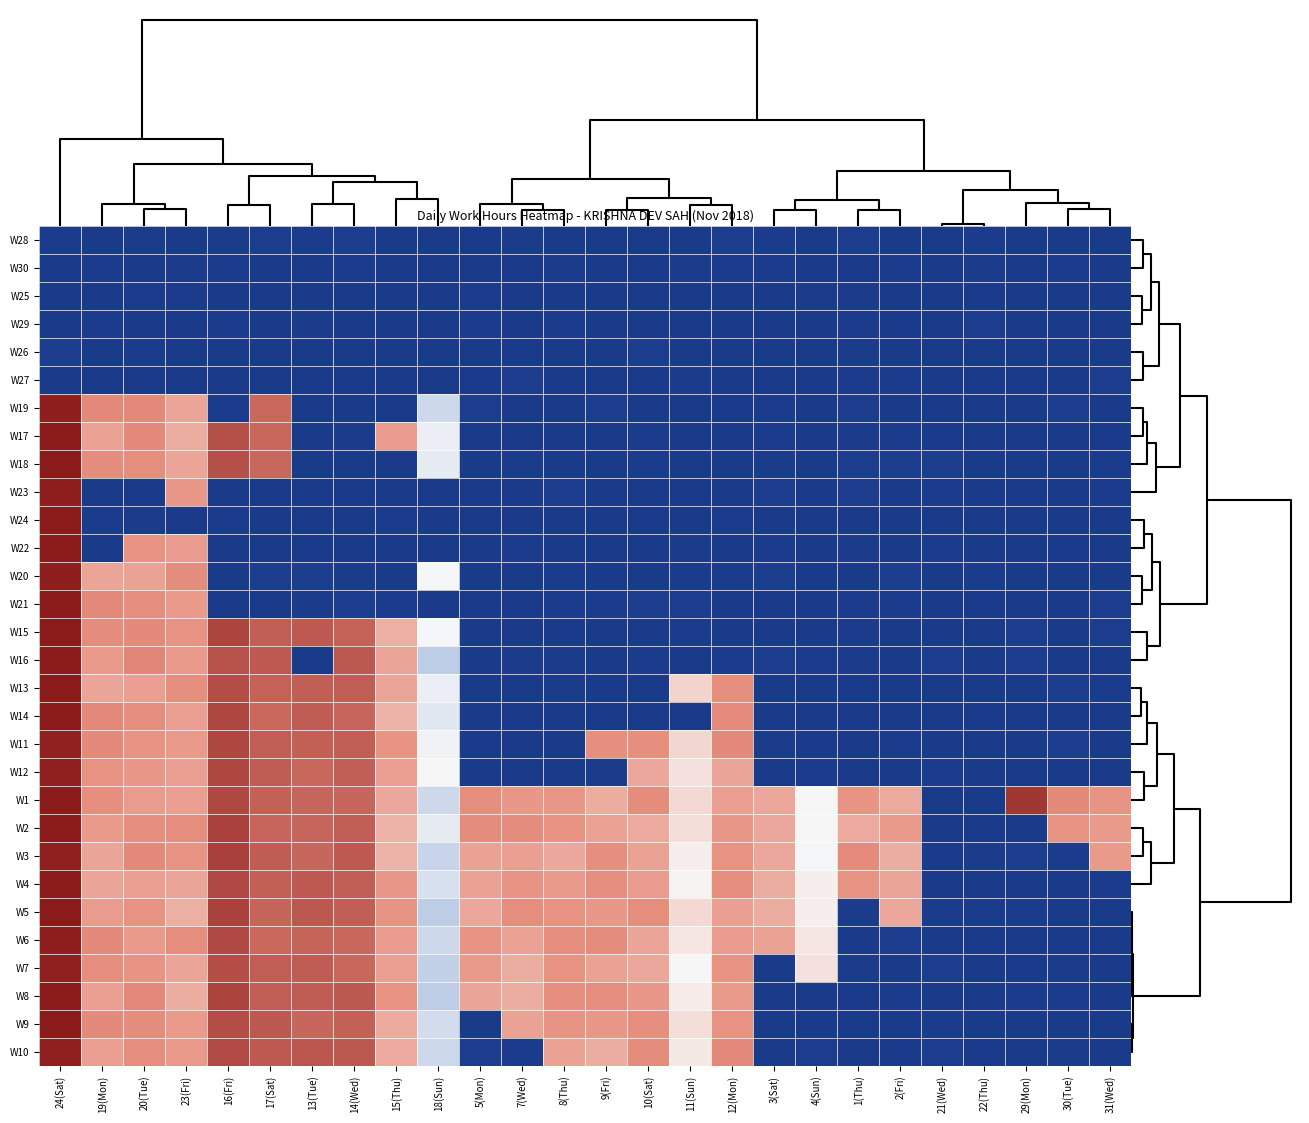

Reading left to right, transcribe all the data shown in this chart.

W28: 24(Sat)=0.3	19(Mon)=0.0	20(Tue)=0.2	23(Fri)=0.0	16(Fri)=0.2	17(Sat)=0.4	13(Tue)=0.3	14(Wed)=0.5	15(Thu)=0.0	18(Sun)=0.0	5(Mon)=0.2	7(Wed)=0.3	8(Thu)=0.1	9(Fri)=0.0	10(Sat)=0.0	11(Sun)=0.0	12(Mon)=0.4	3(Sat)=0.3	4(Sun)=0.0	1(Thu)=0.5	2(Fri)=0.0	21(Wed)=0.1	22(Thu)=0.3	29(Mon)=0.0	30(Tue)=0.0	31(Wed)=0.0
W30: 24(Sat)=0.1	19(Mon)=0.3	20(Tue)=0.0	23(Fri)=0.2	16(Fri)=0.3	17(Sat)=0.0	13(Tue)=0.0	14(Wed)=0.3	15(Thu)=0.0	18(Sun)=0.0	5(Mon)=0.0	7(Wed)=0.0	8(Thu)=0.2	9(Fri)=0.0	10(Sat)=0.1	11(Sun)=0.3	12(Mon)=0.4	3(Sat)=0.3	4(Sun)=0.0	1(Thu)=0.0	2(Fri)=0.4	21(Wed)=0.0	22(Thu)=0.2	29(Mon)=0.0	30(Tue)=0.3	31(Wed)=0.1
W25: 24(Sat)=0.0	19(Mon)=0.0	20(Tue)=0.4	23(Fri)=0.3	16(Fri)=0.0	17(Sat)=0.0	13(Tue)=0.0	14(Wed)=0.0	15(Thu)=0.0	18(Sun)=0.0	5(Mon)=0.4	7(Wed)=0.0	8(Thu)=0.0	9(Fri)=0.0	10(Sat)=0.0	11(Sun)=0.0	12(Mon)=0.0	3(Sat)=0.0	4(Sun)=0.2	1(Thu)=0.2	2(Fri)=0.0	21(Wed)=0.1	22(Thu)=0.2	29(Mon)=0.1	30(Tue)=0.0	31(Wed)=0.0
W29: 24(Sat)=0.0	19(Mon)=0.4	20(Tue)=0.1	23(Fri)=0.1	16(Fri)=0.4	17(Sat)=0.0	13(Tue)=0.2	14(Wed)=0.0	15(Thu)=0.0	18(Sun)=0.0	5(Mon)=0.4	7(Wed)=0.0	8(Thu)=0.3	9(Fri)=0.0	10(Sat)=0.0	11(Sun)=0.0	12(Mon)=0.0	3(Sat)=0.0	4(Sun)=0.0	1(Thu)=0.3	2(Fri)=0.2	21(Wed)=0.0	22(Thu)=0.4	29(Mon)=0.0	30(Tue)=0.0	31(Wed)=0.0
W26: 24(Sat)=0.5	19(Mon)=0.0	20(Tue)=0.4	23(Fri)=0.0	16(Fri)=0.0	17(Sat)=0.0	13(Tue)=0.0	14(Wed)=0.0	15(Thu)=0.0	18(Sun)=0.0	5(Mon)=0.0	7(Wed)=0.1	8(Thu)=0.1	9(Fri)=0.0	10(Sat)=0.5	11(Sun)=0.1	12(Mon)=0.0	3(Sat)=0.0	4(Sun)=0.0	1(Thu)=0.2	2(Fri)=0.0	21(Wed)=0.0	22(Thu)=0.0	29(Mon)=0.0	30(Tue)=0.0	31(Wed)=0.1
W27: 24(Sat)=0.0	19(Mon)=0.0	20(Tue)=0.1	23(Fri)=0.0	16(Fri)=0.0	17(Sat)=0.0	13(Tue)=0.0	14(Wed)=0.0	15(Thu)=0.0	18(Sun)=0.1	5(Mon)=0.2	7(Wed)=0.4	8(Thu)=0.1	9(Fri)=0.1	10(Sat)=0.0	11(Sun)=0.3	12(Mon)=0.0	3(Sat)=0.0	4(Sun)=0.0	1(Thu)=0.4	2(Fri)=0.3	21(Wed)=0.0	22(Thu)=0.0	29(Mon)=0.0	30(Tue)=0.0	31(Wed)=0.5
W19: 24(Sat)=17.9	19(Mon)=12.2	20(Tue)=12.2	23(Fri)=11.2	16(Fri)=0.4	17(Sat)=13.9	13(Tue)=0.0	14(Wed)=0.1	15(Thu)=0.1	18(Sun)=8.5	5(Mon)=0.5	7(Wed)=0.0	8(Thu)=0.1	9(Fri)=0.5	10(Sat)=0.0	11(Sun)=0.1	12(Mon)=0.2	3(Sat)=0.4	4(Sun)=0.0	1(Thu)=0.5	2(Fri)=0.0	21(Wed)=0.0	22(Thu)=0.1	29(Mon)=0.0	30(Tue)=0.5	31(Wed)=0.0
W17: 24(Sat)=18.2	19(Mon)=11.3	20(Tue)=12.1	23(Fri)=11.0	16(Fri)=15.2	17(Sat)=13.9	13(Tue)=0.0	14(Wed)=0.3	15(Thu)=11.5	18(Sun)=8.9	5(Mon)=0.0	7(Wed)=0.0	8(Thu)=0.0	9(Fri)=0.0	10(Sat)=0.4	11(Sun)=0.0	12(Mon)=0.0	3(Sat)=0.3	4(Sun)=0.0	1(Thu)=0.3	2(Fri)=0.3	21(Wed)=0.2	22(Thu)=0.0	29(Mon)=0.0	30(Tue)=0.0	31(Wed)=0.2
W18: 24(Sat)=18.2	19(Mon)=12.0	20(Tue)=11.9	23(Fri)=11.2	16(Fri)=15.2	17(Sat)=14.0	13(Tue)=0.0	14(Wed)=0.0	15(Thu)=0.0	18(Sun)=8.8	5(Mon)=0.0	7(Wed)=0.3	8(Thu)=0.1	9(Fri)=0.0	10(Sat)=0.4	11(Sun)=0.0	12(Mon)=0.0	3(Sat)=0.3	4(Sun)=0.0	1(Thu)=0.4	2(Fri)=0.5	21(Wed)=0.5	22(Thu)=0.0	29(Mon)=0.0	30(Tue)=0.0	31(Wed)=0.3
W23: 24(Sat)=17.9	19(Mon)=0.0	20(Tue)=0.0	23(Fri)=11.6	16(Fri)=0.0	17(Sat)=0.0	13(Tue)=0.0	14(Wed)=0.0	15(Thu)=0.0	18(Sun)=0.1	5(Mon)=0.0	7(Wed)=0.0	8(Thu)=0.5	9(Fri)=0.0	10(Sat)=0.0	11(Sun)=0.1	12(Mon)=0.0	3(Sat)=0.4	4(Sun)=0.0	1(Thu)=0.4	2(Fri)=0.0	21(Wed)=0.4	22(Thu)=0.0	29(Mon)=0.0	30(Tue)=0.1	31(Wed)=0.4
W24: 24(Sat)=18.2	19(Mon)=0.3	20(Tue)=0.2	23(Fri)=0.0	16(Fri)=0.4	17(Sat)=0.0	13(Tue)=0.1	14(Wed)=0.0	15(Thu)=0.4	18(Sun)=0.0	5(Mon)=0.0	7(Wed)=0.0	8(Thu)=0.0	9(Fri)=0.0	10(Sat)=0.2	11(Sun)=0.0	12(Mon)=0.3	3(Sat)=0.0	4(Sun)=0.0	1(Thu)=0.0	2(Fri)=0.0	21(Wed)=0.0	22(Thu)=0.0	29(Mon)=0.0	30(Tue)=0.0	31(Wed)=0.0
W22: 24(Sat)=18.2	19(Mon)=0.0	20(Tue)=11.8	23(Fri)=11.5	16(Fri)=0.0	17(Sat)=0.0	13(Tue)=0.2	14(Wed)=0.0	15(Thu)=0.0	18(Sun)=0.1	5(Mon)=0.1	7(Wed)=0.4	8(Thu)=0.0	9(Fri)=0.0	10(Sat)=0.0	11(Sun)=0.3	12(Mon)=0.1	3(Sat)=0.4	4(Sun)=0.1	1(Thu)=0.3	2(Fri)=0.0	21(Wed)=0.4	22(Thu)=0.0	29(Mon)=0.0	30(Tue)=0.2	31(Wed)=0.0
W20: 24(Sat)=17.8	19(Mon)=11.3	20(Tue)=11.3	23(Fri)=11.9	16(Fri)=0.0	17(Sat)=0.4	13(Tue)=0.4	14(Wed)=0.2	15(Thu)=0.1	18(Sun)=9.1	5(Mon)=0.0	7(Wed)=0.0	8(Thu)=0.3	9(Fri)=0.2	10(Sat)=0.0	11(Sun)=0.4	12(Mon)=0.3	3(Sat)=0.5	4(Sun)=0.2	1(Thu)=0.0	2(Fri)=0.5	21(Wed)=0.0	22(Thu)=0.3	29(Mon)=0.0	30(Tue)=0.0	31(Wed)=0.1
W21: 24(Sat)=18.0	19(Mon)=12.2	20(Tue)=11.9	23(Fri)=11.6	16(Fri)=0.0	17(Sat)=0.0	13(Tue)=0.3	14(Wed)=0.4	15(Thu)=0.3	18(Sun)=0.0	5(Mon)=0.0	7(Wed)=0.0	8(Thu)=0.4	9(Fri)=0.3	10(Sat)=0.5	11(Sun)=0.5	12(Mon)=0.1	3(Sat)=0.0	4(Sun)=0.0	1(Thu)=0.3	2(Fri)=0.3	21(Wed)=0.0	22(Thu)=0.2	29(Mon)=0.1	30(Tue)=0.0	31(Wed)=0.5
W15: 24(Sat)=18.2	19(Mon)=12.0	20(Tue)=12.1	23(Fri)=11.7	16(Fri)=15.8	17(Sat)=14.5	13(Tue)=14.7	14(Wed)=14.2	15(Thu)=11.0	18(Sun)=9.1	5(Mon)=0.0	7(Wed)=0.0	8(Thu)=0.2	9(Fri)=0.0	10(Sat)=0.0	11(Sun)=0.3	12(Mon)=0.0	3(Sat)=0.0	4(Sun)=0.0	1(Thu)=0.4	2(Fri)=0.0	21(Wed)=0.0	22(Thu)=0.0	29(Mon)=0.4	30(Tue)=0.0	31(Wed)=0.5
W16: 24(Sat)=18.1	19(Mon)=11.6	20(Tue)=12.3	23(Fri)=11.6	16(Fri)=15.1	17(Sat)=14.8	13(Tue)=0.0	14(Wed)=14.8	15(Thu)=11.2	18(Sun)=8.3	5(Mon)=0.0	7(Wed)=0.3	8(Thu)=0.3	9(Fri)=0.0	10(Sat)=0.4	11(Sun)=0.0	12(Mon)=0.3	3(Sat)=0.4	4(Sun)=0.4	1(Thu)=0.3	2(Fri)=0.0	21(Wed)=0.5	22(Thu)=0.1	29(Mon)=0.5	30(Tue)=0.0	31(Wed)=0.0
W13: 24(Sat)=18.2	19(Mon)=11.3	20(Tue)=11.4	23(Fri)=11.8	16(Fri)=15.4	17(Sat)=14.2	13(Tue)=14.5	14(Wed)=14.5	15(Thu)=11.3	18(Sun)=8.9	5(Mon)=0.0	7(Wed)=0.0	8(Thu)=0.2	9(Fri)=0.2	10(Sat)=0.0	11(Sun)=10.0	12(Mon)=11.9	3(Sat)=0.0	4(Sun)=0.0	1(Thu)=0.2	2(Fri)=0.0	21(Wed)=0.0	22(Thu)=0.0	29(Mon)=0.0	30(Tue)=0.5	31(Wed)=0.3
W14: 24(Sat)=18.2	19(Mon)=12.2	20(Tue)=11.9	23(Fri)=11.4	16(Fri)=15.8	17(Sat)=13.9	13(Tue)=14.6	14(Wed)=14.1	15(Thu)=10.9	18(Sun)=8.8	5(Mon)=0.1	7(Wed)=0.1	8(Thu)=0.0	9(Fri)=0.0	10(Sat)=0.1	11(Sun)=0.0	12(Mon)=12.0	3(Sat)=0.0	4(Sun)=0.0	1(Thu)=0.0	2(Fri)=0.0	21(Wed)=0.0	22(Thu)=0.1	29(Mon)=0.0	30(Tue)=0.0	31(Wed)=0.0
W11: 24(Sat)=17.7	19(Mon)=12.1	20(Tue)=11.7	23(Fri)=11.5	16(Fri)=15.8	17(Sat)=14.6	13(Tue)=14.4	14(Wed)=14.4	15(Thu)=11.7	18(Sun)=9.0	5(Mon)=0.2	7(Wed)=0.0	8(Thu)=0.0	9(Fri)=11.8	10(Sat)=11.8	11(Sun)=10.0	12(Mon)=12.1	3(Sat)=0.2	4(Sun)=0.2	1(Thu)=0.0	2(Fri)=0.4	21(Wed)=0.0	22(Thu)=0.0	29(Mon)=0.1	30(Tue)=0.5	31(Wed)=0.0
W12: 24(Sat)=17.8	19(Mon)=11.8	20(Tue)=11.6	23(Fri)=11.4	16(Fri)=15.8	17(Sat)=14.6	13(Tue)=14.0	14(Wed)=14.5	15(Thu)=11.4	18(Sun)=9.2	5(Mon)=0.0	7(Wed)=0.0	8(Thu)=0.0	9(Fri)=0.3	10(Sat)=11.2	11(Sun)=9.7	12(Mon)=11.3	3(Sat)=0.0	4(Sun)=0.3	1(Thu)=0.1	2(Fri)=0.0	21(Wed)=0.3	22(Thu)=0.0	29(Mon)=0.0	30(Tue)=0.0	31(Wed)=0.0
W1: 24(Sat)=18.2	19(Mon)=11.9	20(Tue)=11.5	23(Fri)=11.4	16(Fri)=15.6	17(Sat)=14.3	13(Tue)=14.1	14(Wed)=14.1	15(Thu)=11.2	18(Sun)=8.5	5(Mon)=11.9	7(Wed)=11.6	8(Thu)=11.6	9(Fri)=11.0	10(Sat)=12.0	11(Sun)=9.9	12(Mon)=11.4	3(Sat)=11.2	4(Sun)=9.1	1(Thu)=11.7	2(Fri)=11.1	21(Wed)=0.0	22(Thu)=0.0	29(Mon)=16.6	30(Tue)=12.1	31(Wed)=11.7
W2: 24(Sat)=18.2	19(Mon)=11.6	20(Tue)=11.8	23(Fri)=11.9	16(Fri)=16.0	17(Sat)=14.1	13(Tue)=14.0	14(Wed)=14.4	15(Thu)=10.9	18(Sun)=8.9	5(Mon)=12.0	7(Wed)=12.0	8(Thu)=11.7	9(Fri)=11.3	10(Sat)=11.1	11(Sun)=9.8	12(Mon)=11.6	3(Sat)=11.2	4(Sun)=9.1	1(Thu)=11.1	2(Fri)=11.5	21(Wed)=0.0	22(Thu)=0.0	29(Mon)=0.0	30(Tue)=11.7	31(Wed)=11.6
W3: 24(Sat)=17.8	19(Mon)=11.2	20(Tue)=12.1	23(Fri)=11.7	16(Fri)=16.1	17(Sat)=14.6	13(Tue)=14.1	14(Wed)=14.7	15(Thu)=10.9	18(Sun)=8.4	5(Mon)=11.3	7(Wed)=11.4	8(Thu)=11.2	9(Fri)=11.8	10(Sat)=11.4	11(Sun)=9.4	12(Mon)=11.7	3(Sat)=11.2	4(Sun)=9.1	1(Thu)=12.0	2(Fri)=11.0	21(Wed)=0.2	22(Thu)=0.2	29(Mon)=0.4	30(Tue)=0.4	31(Wed)=11.6
W4: 24(Sat)=18.2	19(Mon)=11.3	20(Tue)=11.4	23(Fri)=11.3	16(Fri)=15.6	17(Sat)=14.4	13(Tue)=14.7	14(Wed)=14.5	15(Thu)=11.6	18(Sun)=8.6	5(Mon)=11.3	7(Wed)=11.7	8(Thu)=11.6	9(Fri)=11.9	10(Sat)=11.5	11(Sun)=9.2	12(Mon)=11.9	3(Sat)=11.1	4(Sun)=9.4	1(Thu)=11.7	2(Fri)=11.3	21(Wed)=0.0	22(Thu)=0.1	29(Mon)=0.0	30(Tue)=0.0	31(Wed)=0.4
W5: 24(Sat)=18.2	19(Mon)=11.5	20(Tue)=11.7	23(Fri)=11.0	16(Fri)=16.0	17(Sat)=14.2	13(Tue)=14.8	14(Wed)=14.5	15(Thu)=11.7	18(Sun)=8.3	5(Mon)=11.2	7(Wed)=11.9	8(Thu)=11.7	9(Fri)=11.6	10(Sat)=11.9	11(Sun)=9.9	12(Mon)=11.4	3(Sat)=11.1	4(Sun)=9.3	1(Thu)=0.3	2(Fri)=11.2	21(Wed)=0.3	22(Thu)=0.4	29(Mon)=0.4	30(Tue)=0.0	31(Wed)=0.0
W6: 24(Sat)=17.9	19(Mon)=12.1	20(Tue)=11.6	23(Fri)=11.9	16(Fri)=15.6	17(Sat)=13.9	13(Tue)=14.2	14(Wed)=14.0	15(Thu)=11.5	18(Sun)=8.5	5(Mon)=11.7	7(Wed)=11.4	8(Thu)=11.9	9(Fri)=12.0	10(Sat)=11.3	11(Sun)=9.6	12(Mon)=11.5	3(Sat)=11.3	4(Sun)=9.6	1(Thu)=0.0	2(Fri)=0.4	21(Wed)=0.0	22(Thu)=0.0	29(Mon)=0.0	30(Tue)=0.0	31(Wed)=0.0
W7: 24(Sat)=17.8	19(Mon)=11.9	20(Tue)=11.7	23(Fri)=11.3	16(Fri)=15.3	17(Sat)=14.5	13(Tue)=14.6	14(Wed)=13.9	15(Thu)=11.4	18(Sun)=8.4	5(Mon)=11.6	7(Wed)=11.1	8(Thu)=11.8	9(Fri)=11.3	10(Sat)=11.2	11(Sun)=9.1	12(Mon)=11.8	3(Sat)=0.1	4(Sun)=9.7	1(Thu)=0.2	2(Fri)=0.0	21(Wed)=0.4	22(Thu)=0.0	29(Mon)=0.2	30(Tue)=0.3	31(Wed)=0.0
W8: 24(Sat)=18.2	19(Mon)=11.4	20(Tue)=12.2	23(Fri)=11.1	16(Fri)=15.9	17(Sat)=14.5	13(Tue)=14.6	14(Wed)=14.8	15(Thu)=11.7	18(Sun)=8.3	5(Mon)=11.3	7(Wed)=11.1	8(Thu)=11.8	9(Fri)=11.9	10(Sat)=11.6	11(Sun)=9.4	12(Mon)=11.5	3(Sat)=0.1	4(Sun)=0.0	1(Thu)=0.2	2(Fri)=0.3	21(Wed)=0.1	22(Thu)=0.0	29(Mon)=0.4	30(Tue)=0.4	31(Wed)=0.0
W9: 24(Sat)=18.2	19(Mon)=12.1	20(Tue)=12.0	23(Fri)=11.5	16(Fri)=15.4	17(Sat)=14.8	13(Tue)=14.0	14(Wed)=14.3	15(Thu)=11.1	18(Sun)=8.6	5(Mon)=0.0	7(Wed)=11.3	8(Thu)=11.7	9(Fri)=11.6	10(Sat)=11.9	11(Sun)=9.7	12(Mon)=11.8	3(Sat)=0.0	4(Sun)=0.2	1(Thu)=0.2	2(Fri)=0.2	21(Wed)=0.3	22(Thu)=0.0	29(Mon)=0.0	30(Tue)=0.0	31(Wed)=0.0
W10: 24(Sat)=17.8	19(Mon)=11.4	20(Tue)=11.9	23(Fri)=11.5	16(Fri)=15.5	17(Sat)=14.7	13(Tue)=14.9	14(Wed)=14.8	15(Thu)=11.2	18(Sun)=8.5	5(Mon)=0.5	7(Wed)=0.4	8(Thu)=11.3	9(Fri)=11.0	10(Sat)=11.9	11(Sun)=9.5	12(Mon)=12.2	3(Sat)=0.0	4(Sun)=0.4	1(Thu)=0.0	2(Fri)=0.1	21(Wed)=0.4	22(Thu)=0.2	29(Mon)=0.0	30(Tue)=0.2	31(Wed)=0.0